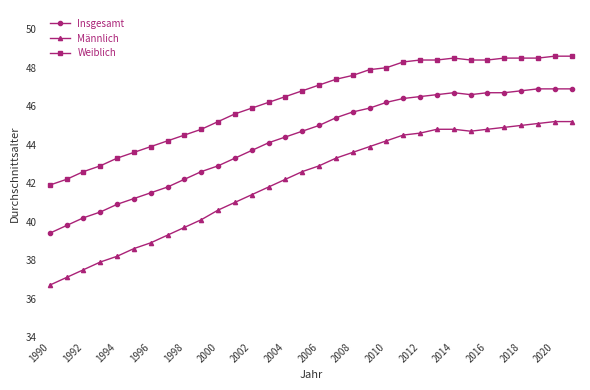

Which series has the widest spread of values?

Männlich